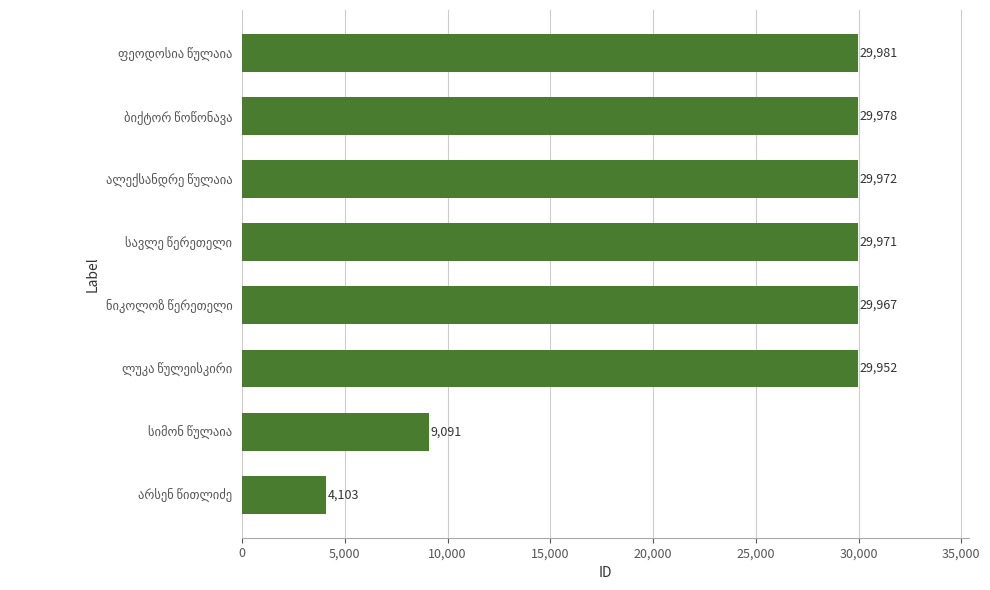

What is the maximum value shown in the chart?

29981